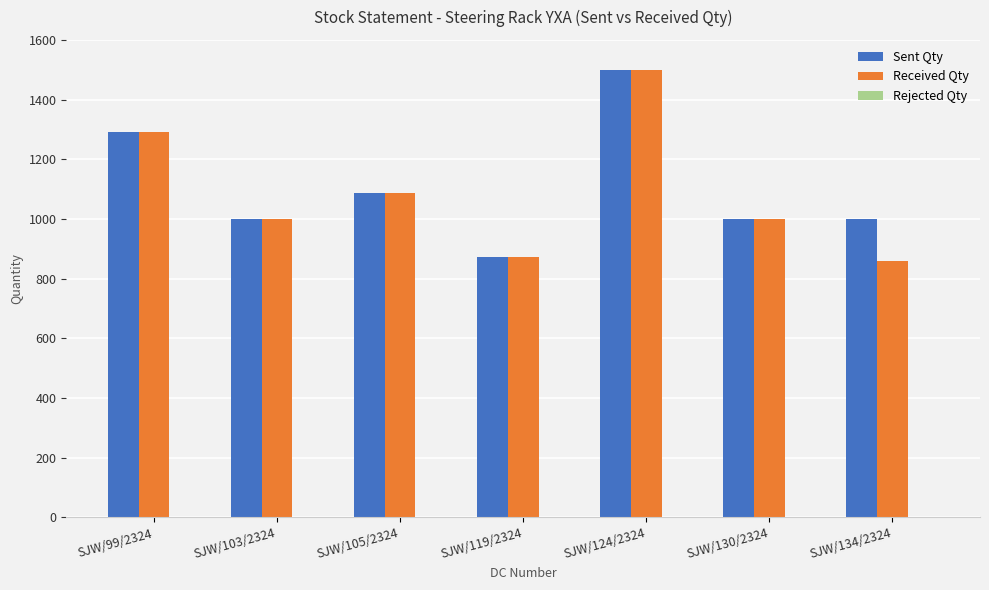

Where is Received Qty nearest to the value 1179?

SJW/105/2324